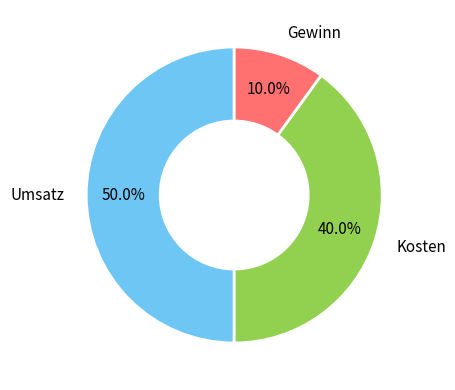

Between Gewinn and Umsatz, which is larger?

Umsatz